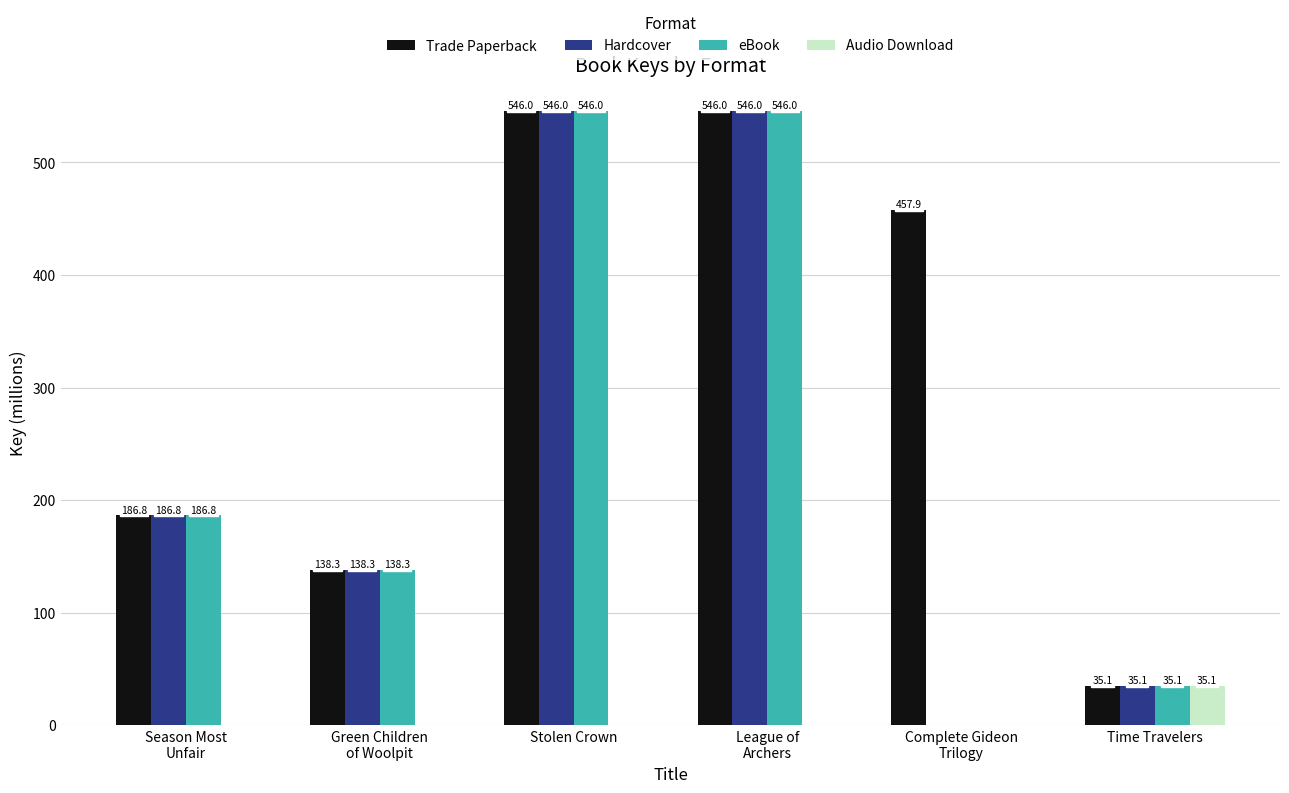

Which series has the largest total across all categories?

Trade Paperback